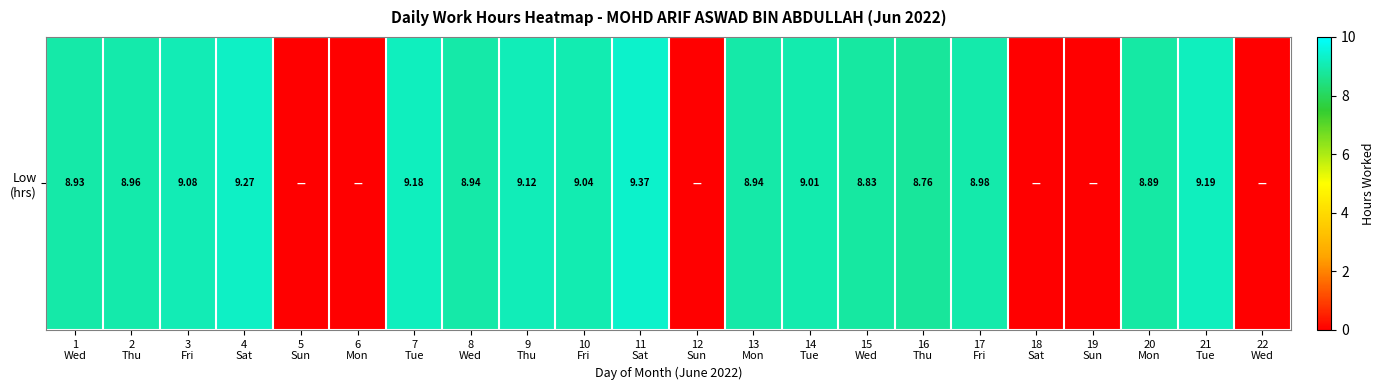

Approximately how many times larger is the value at 21
Tue compared to 15
Wed?

1.0